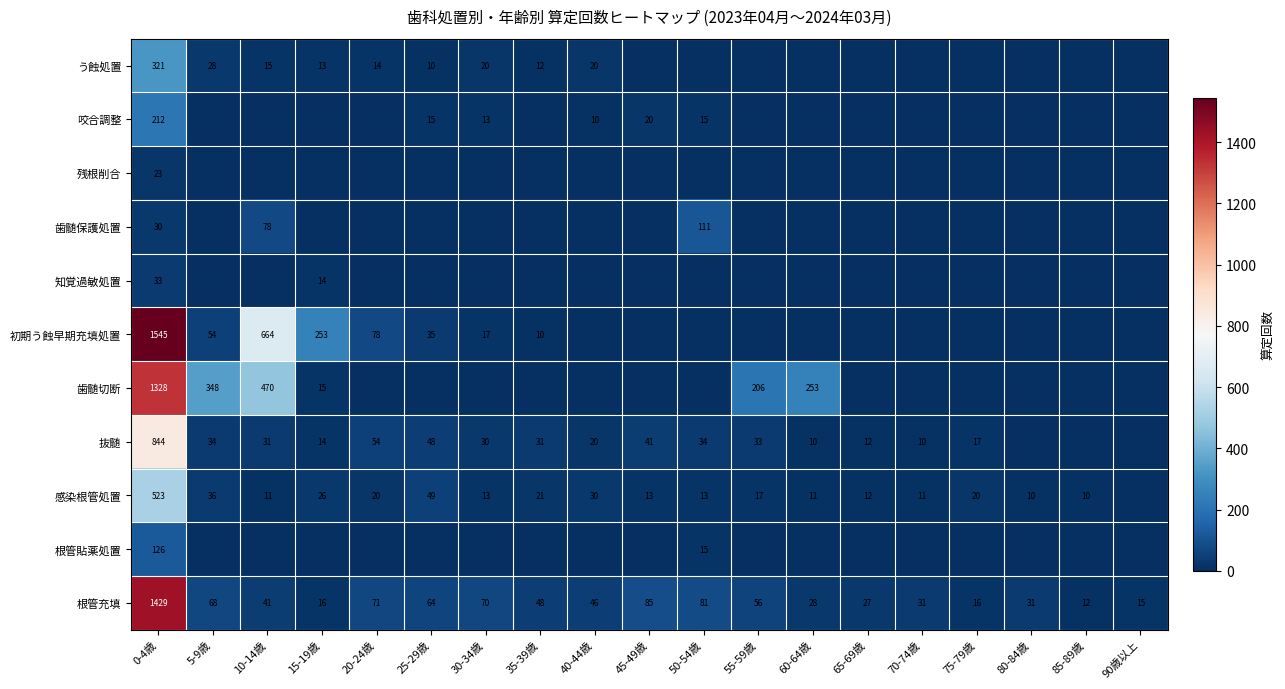

True or false: 抜髄 has a value of 10 at 70-74歳.

True